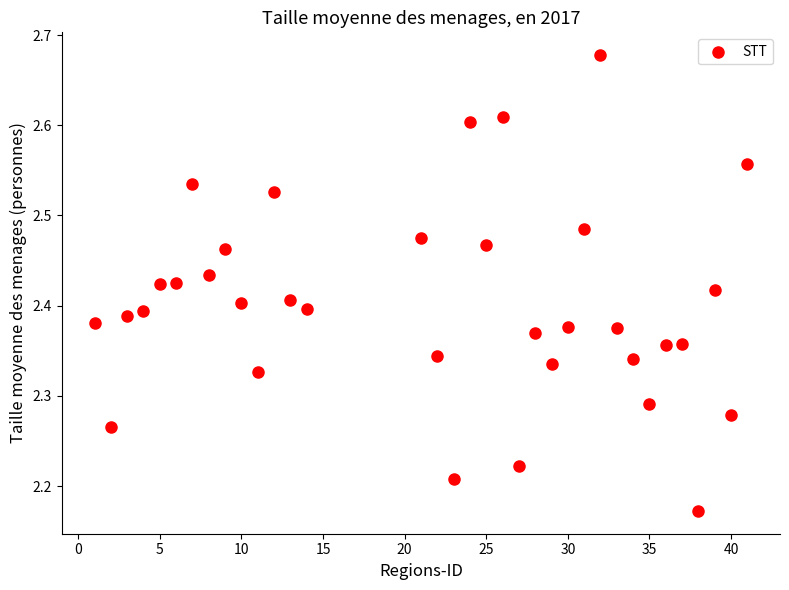

What is the range of X values (max minus min)?

40.0